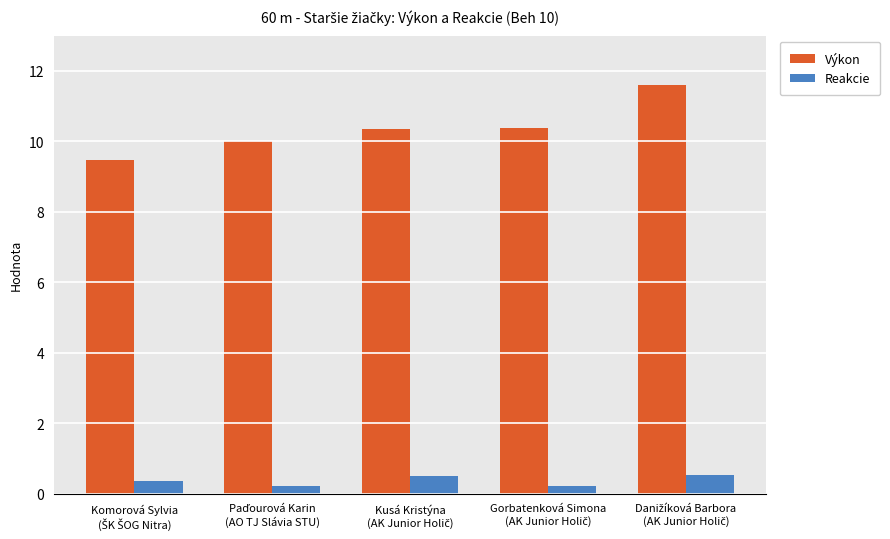

What is the difference between the maximum and minimum values in the Reakcie series?

0.3